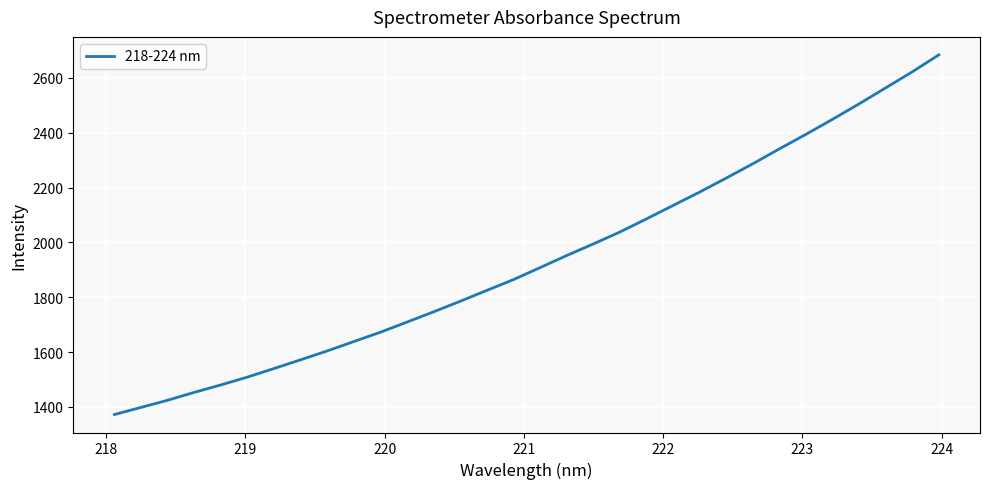

Count the number of values greater than 1908.

16